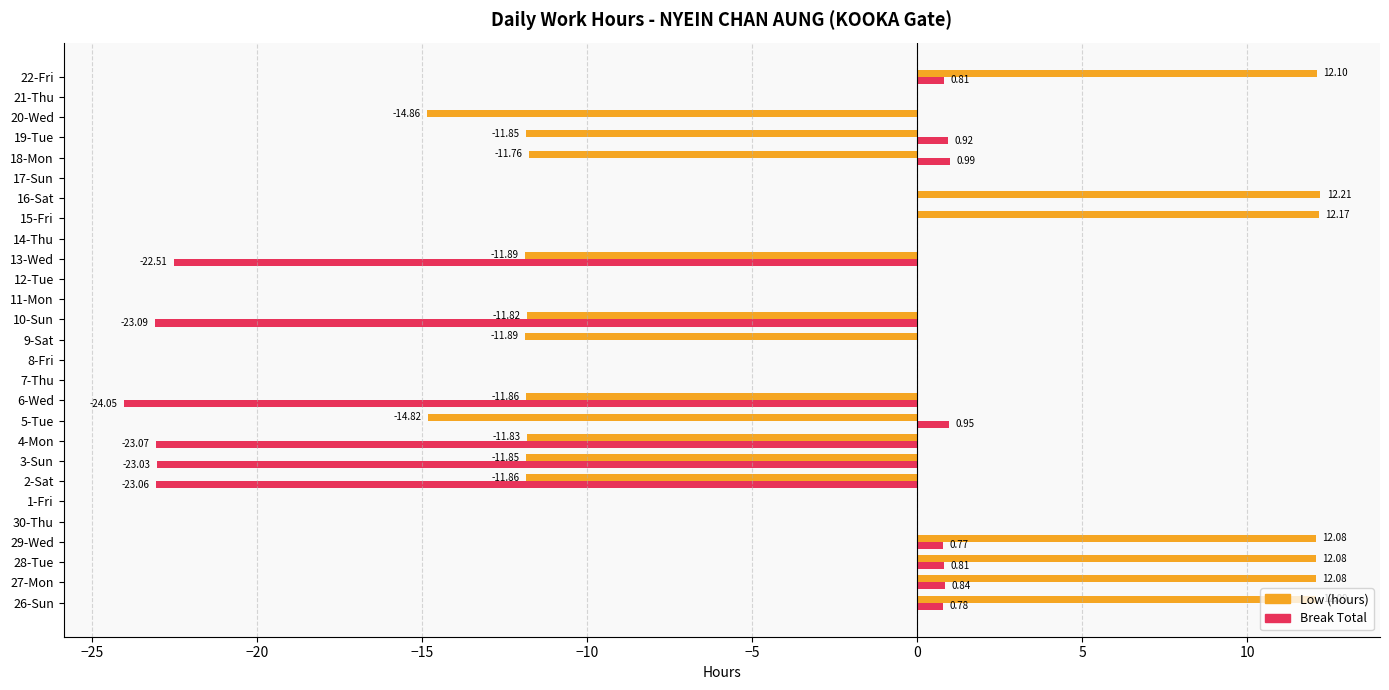

What is the average value of the Low (hours) series?

-1.9